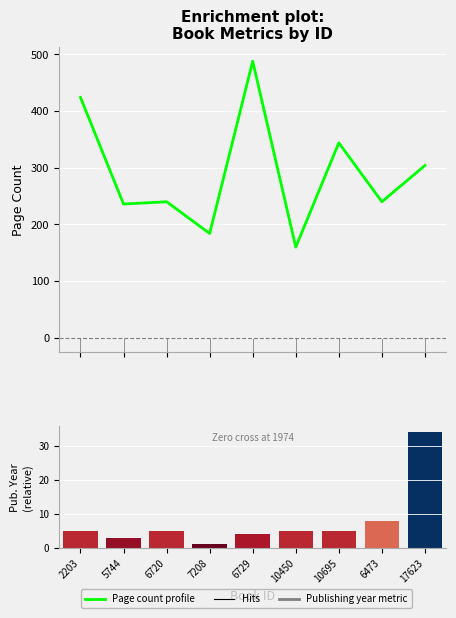

Is the value of publishingYear at 6729 greater than the value of pageCount at 17623?

No